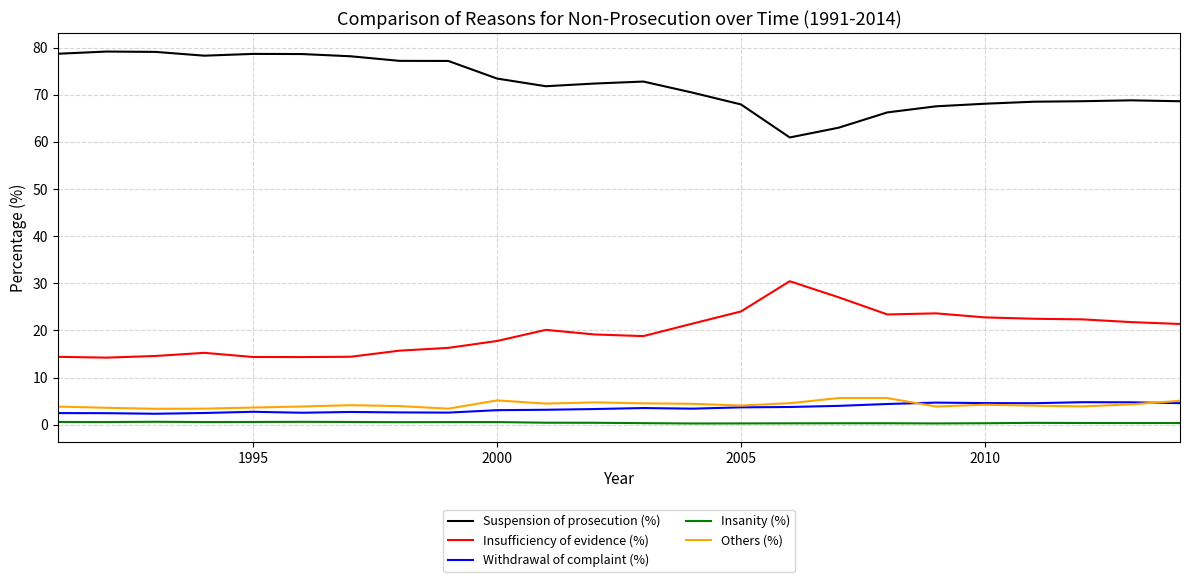

True or false: Suspension of prosecution (%) and Insufficiency of evidence (%) cross at least once.

False